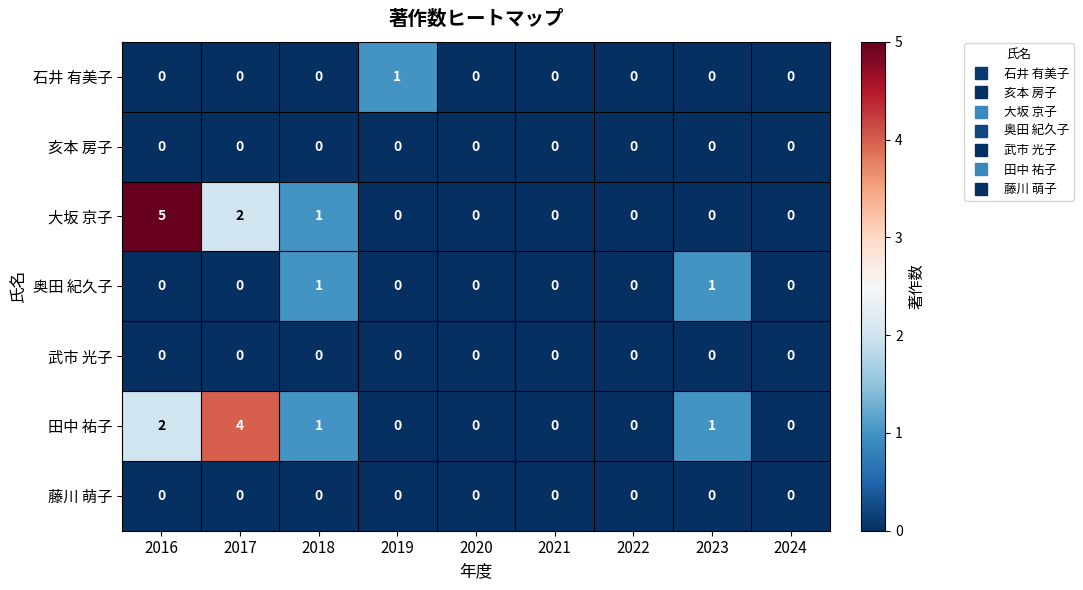

How many categories are shown in the chart?

9